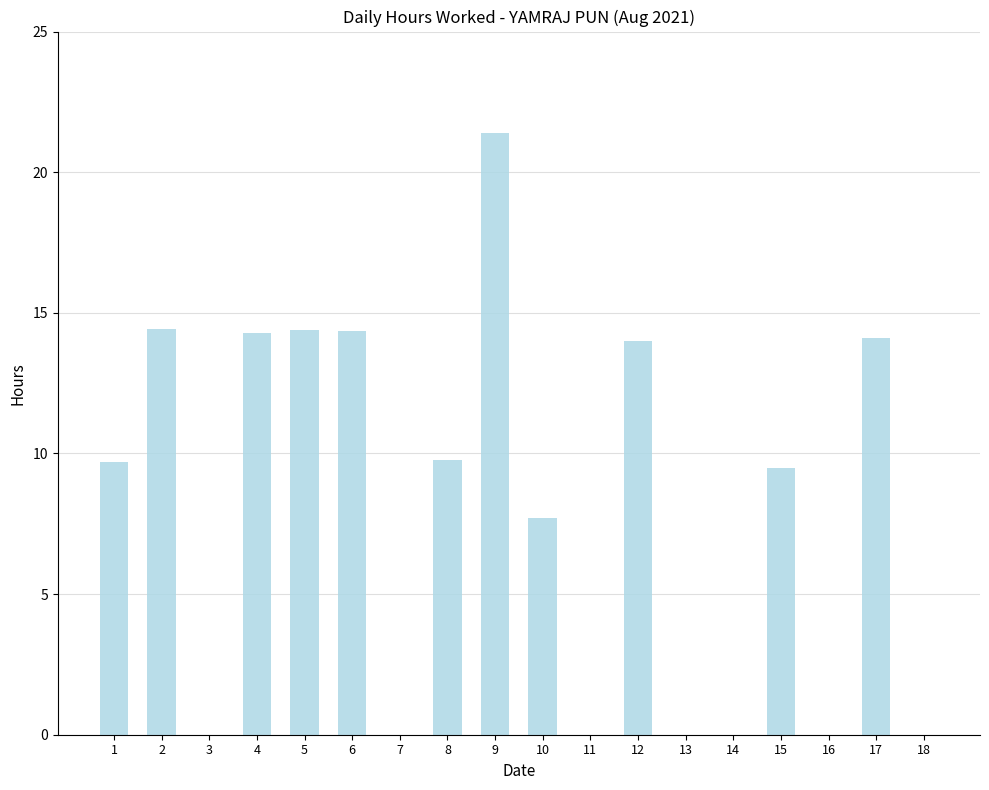

What is the sum of the values at 3 and 4?

14.3